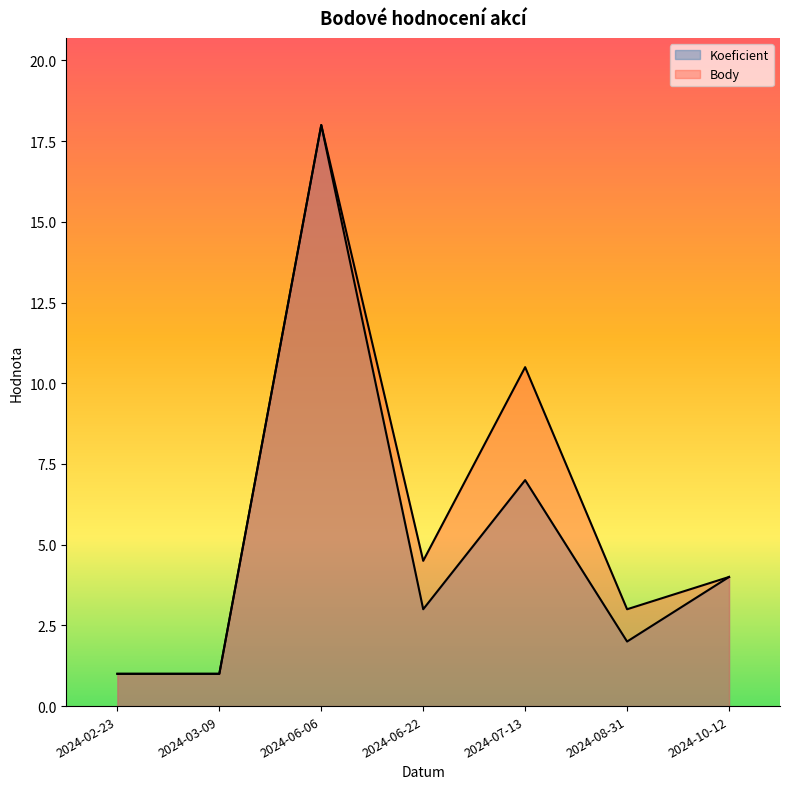

What are all the series names shown in the legend?

Koeficient, Body